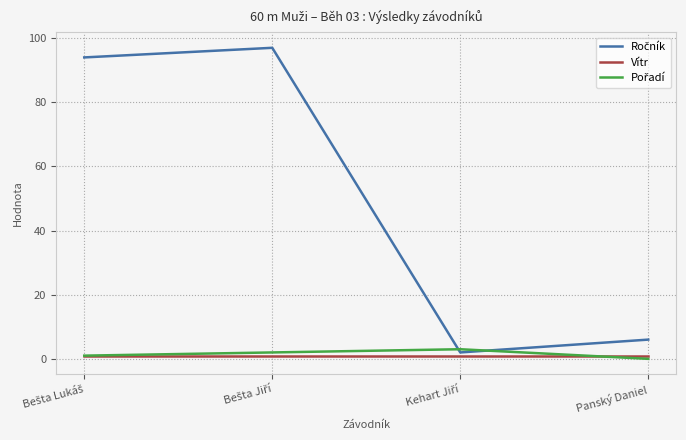

Which series has the widest spread of values?

Ročník